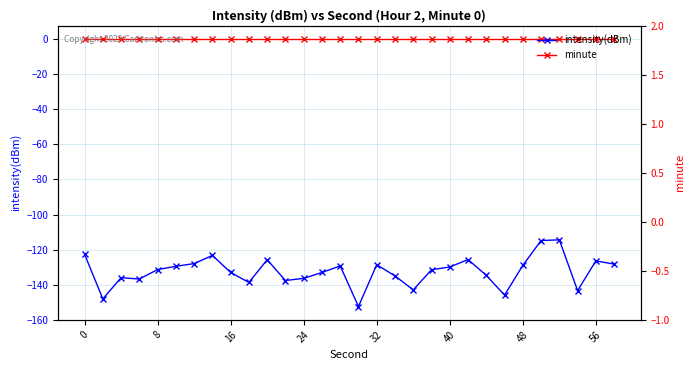

Reading left to right, extract all data points from this chart.

intensity(dBm): -122.6	-148.1	-136.0	-136.8	-131.4	-129.5	-128.0	-123.3	-133.0	-138.7	-125.8	-137.6	-136.4	-133.0	-129.3	-152.4	-128.6	-135.0	-143.0	-131.5	-129.9	-125.7	-134.7	-145.9	-129.0	-114.8	-114.4	-143.4	-126.4	-128.3
minute: 0.0	0.0	0.0	0.0	0.0	0.0	0.0	0.0	0.0	0.0	0.0	0.0	0.0	0.0	0.0	0.0	0.0	0.0	0.0	0.0	0.0	0.0	0.0	0.0	0.0	0.0	0.0	0.0	0.0	0.0